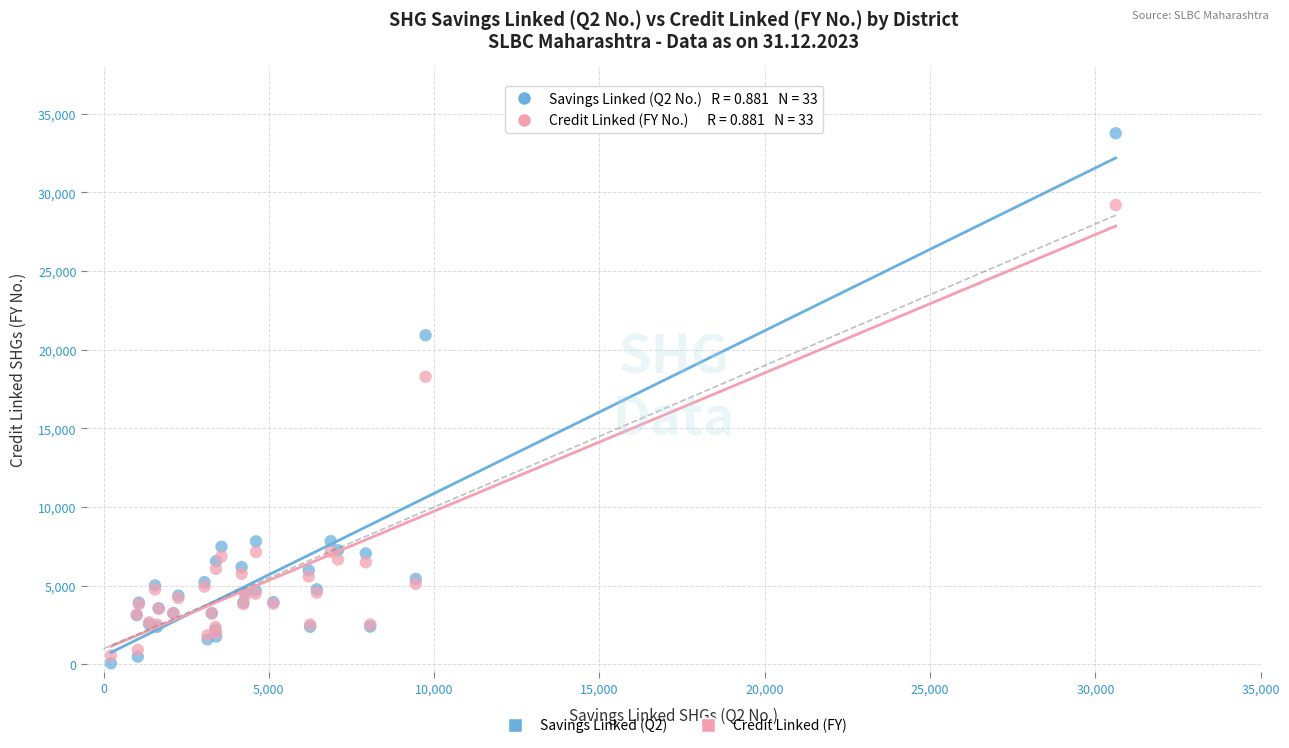

Across all series, what Y value is closest to 16920?

18287.1